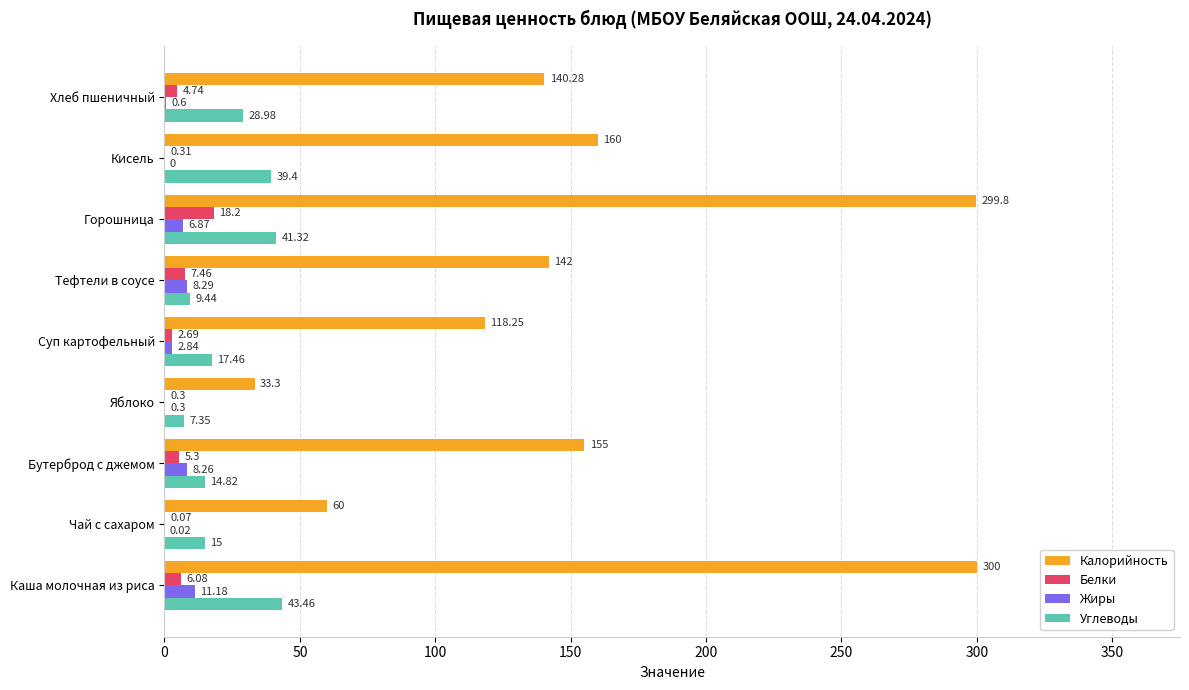

At which label is Углеводы closest to 25?

Хлеб пшеничный